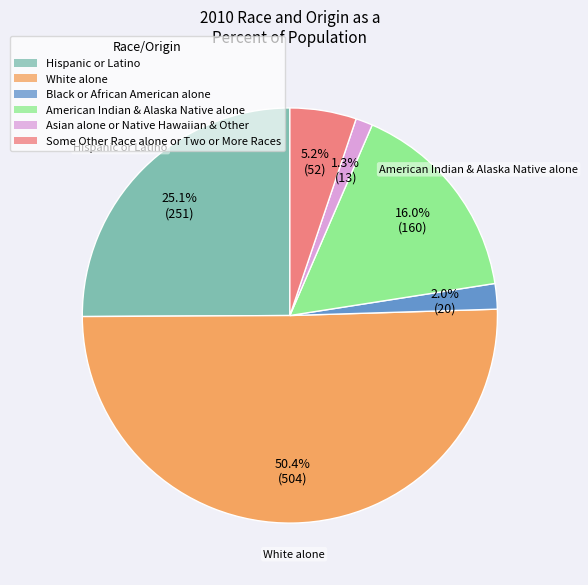

What percentage is the Some Other Race alone or Two or More Races slice, to the nearest percent?

5%